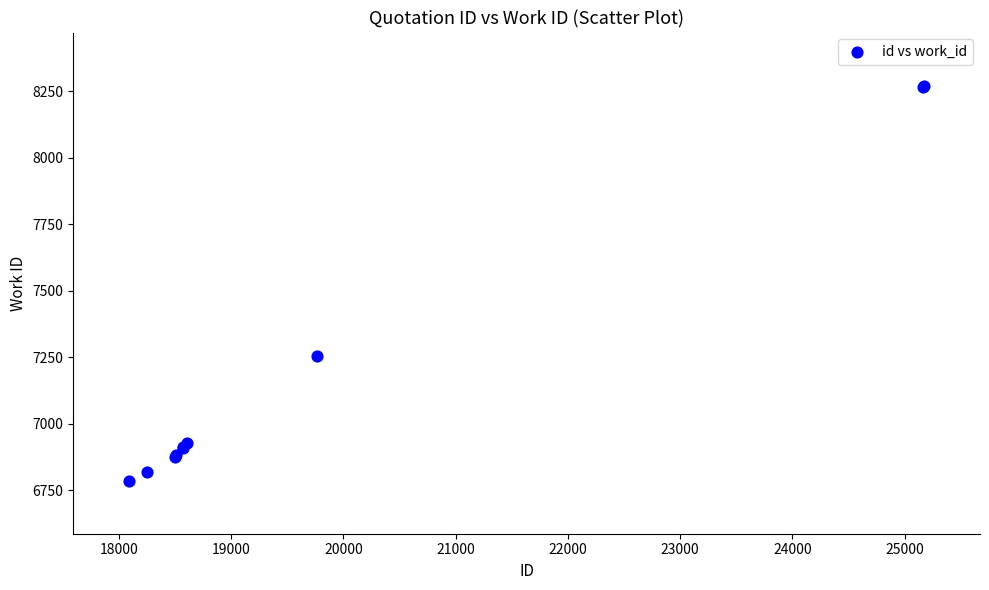

What Y value in the scatter plot is closest to 7528?

7253